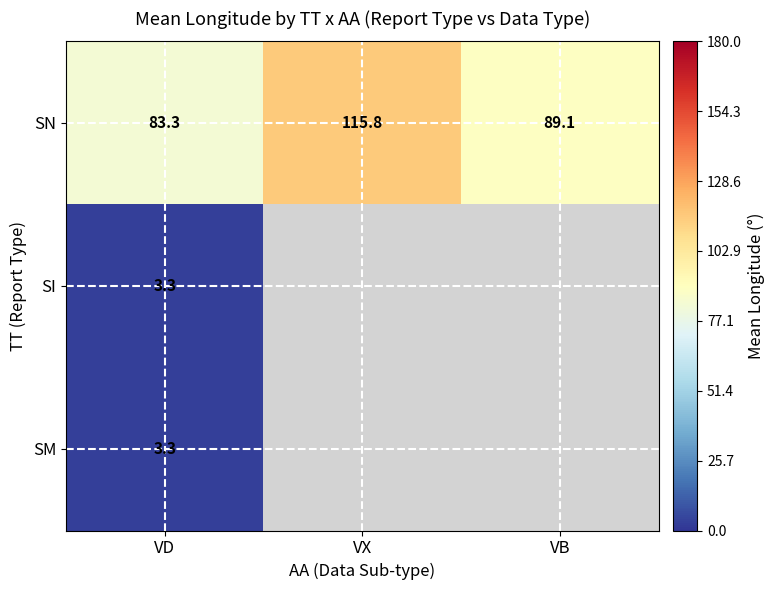

At which category is the sum across all series the highest?

VD